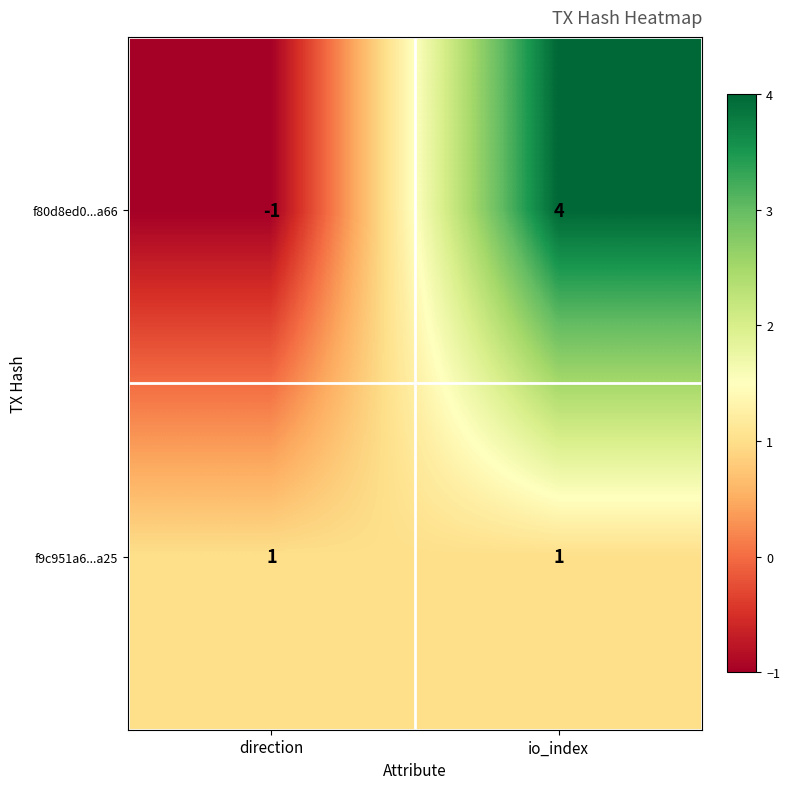

Count the number of categories in the chart.

2